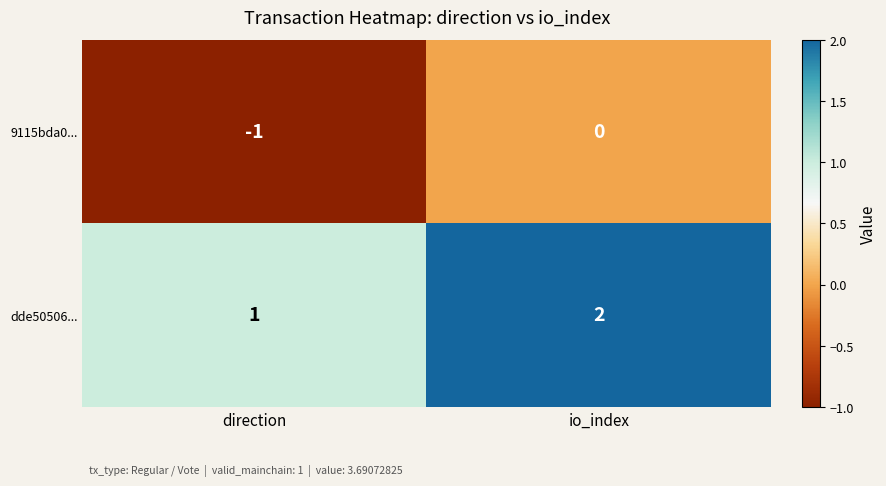

Which category has the lowest value in the dde50506... series?

direction